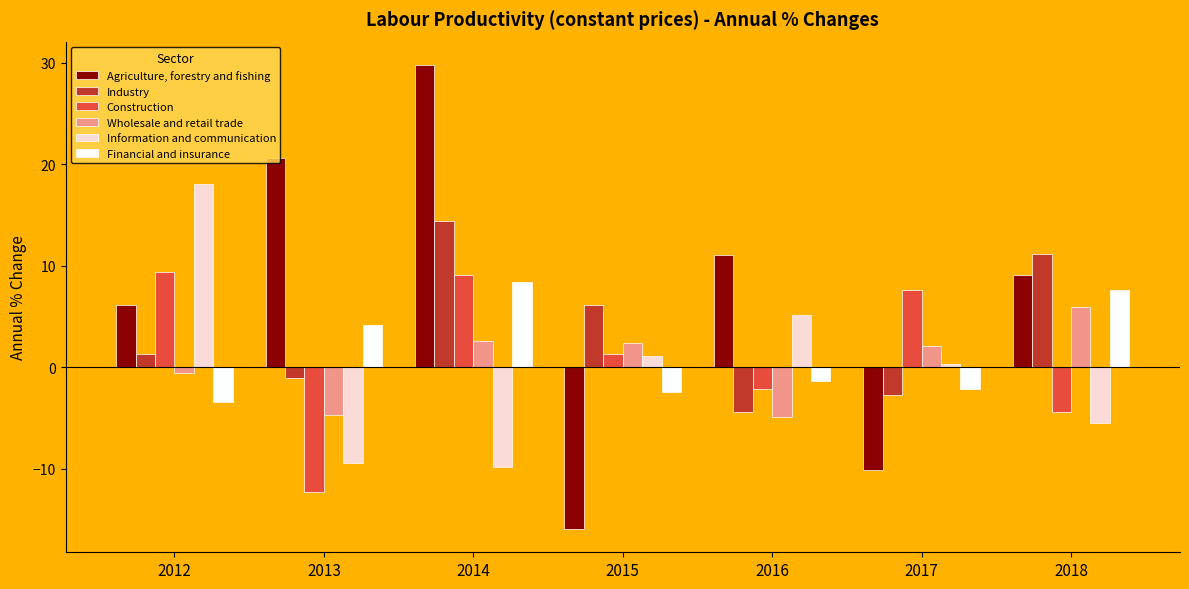

What are all the series names shown in the legend?

Agriculture, forestry and fishing, Industry, Construction, Wholesale and retail trade, Information and communication, Financial and insurance